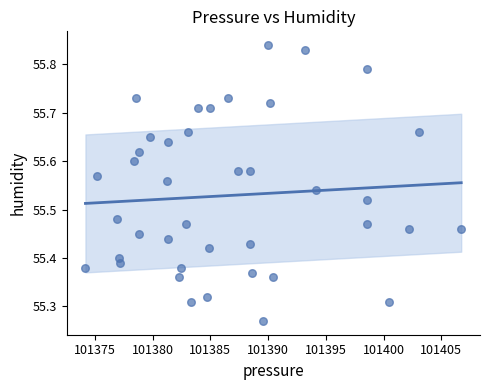

What is the range of X values (max minus min)?

32.5